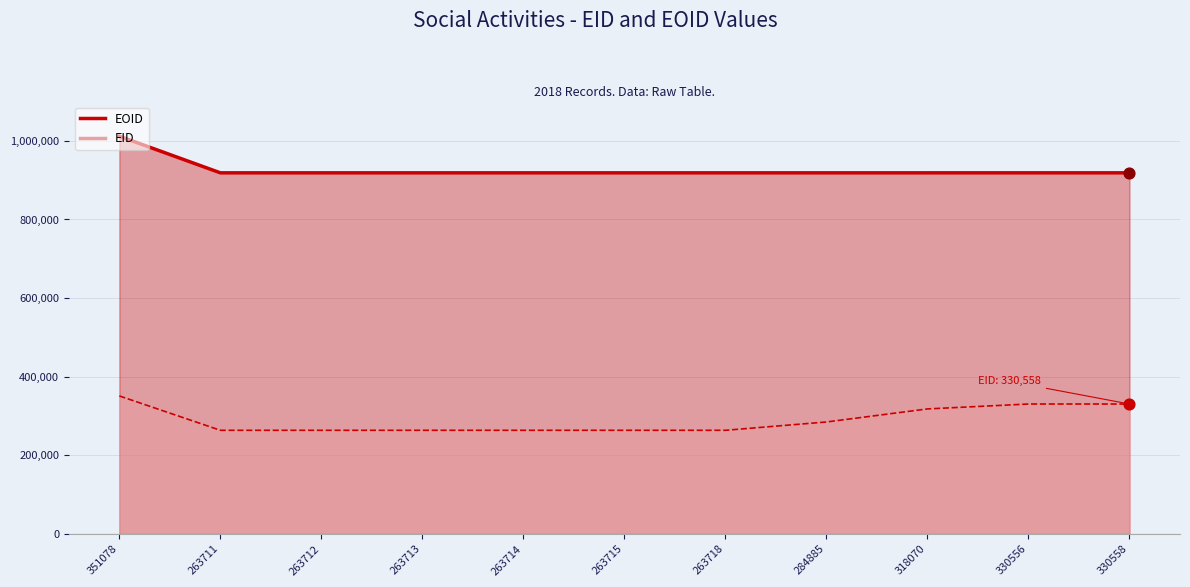

At how many categories does at least one series exceed 490824?

11